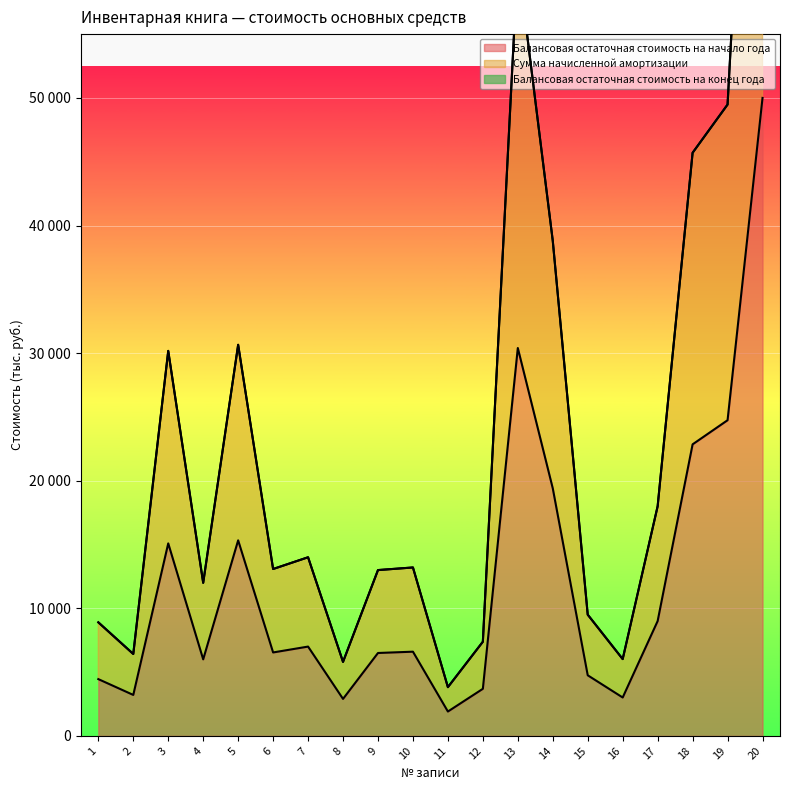

Where is the first local minimum for Балансовая остаточная стоимость на начало года?

2